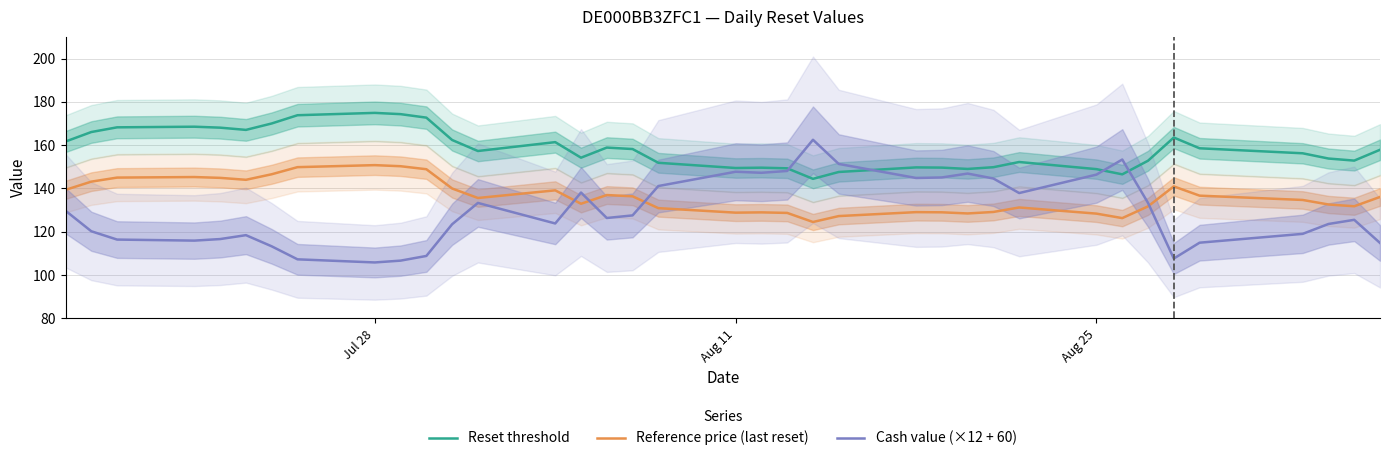

What is the minimum value shown in the chart?

105.8